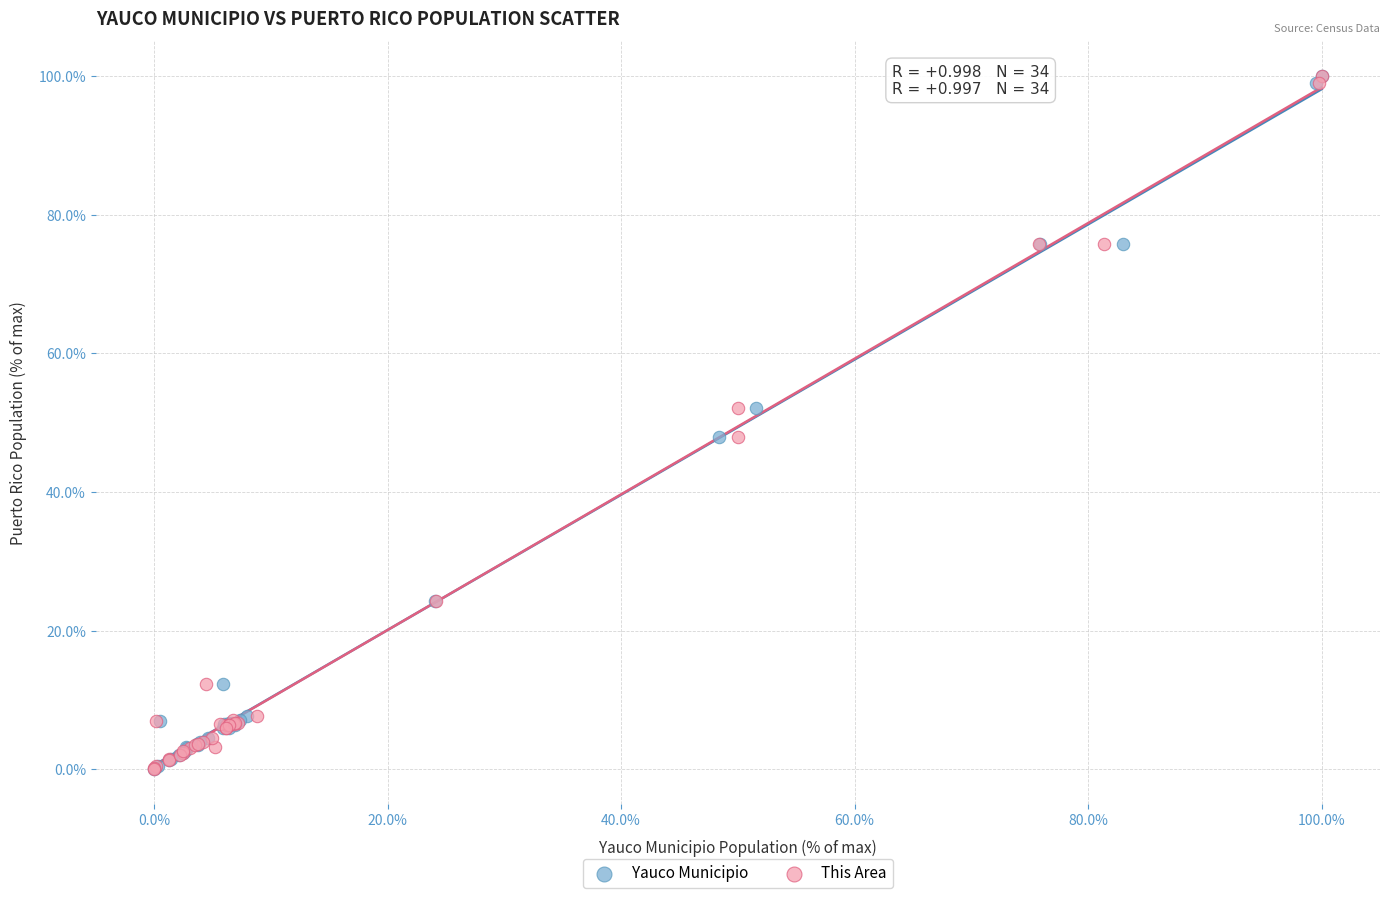

What are all the series names shown in the legend?

Yauco Municipio, This Area